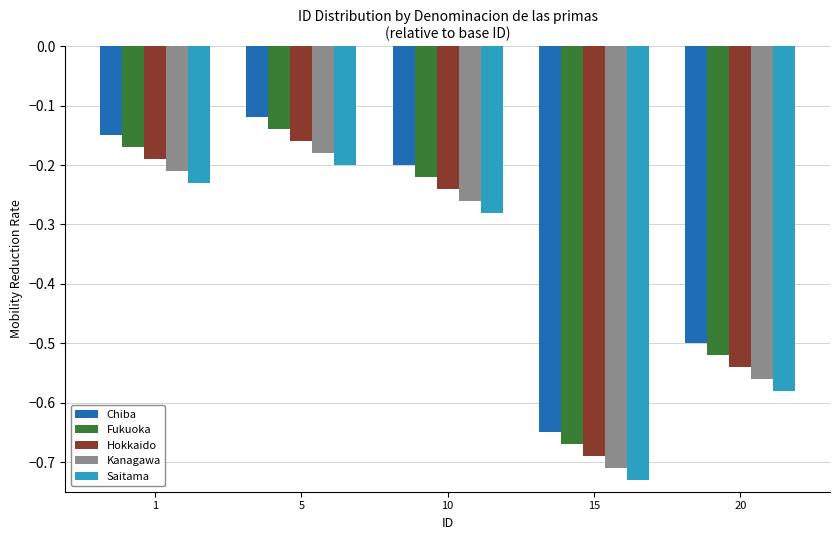

What is the spread (max minus min) of values at 10?

0.1